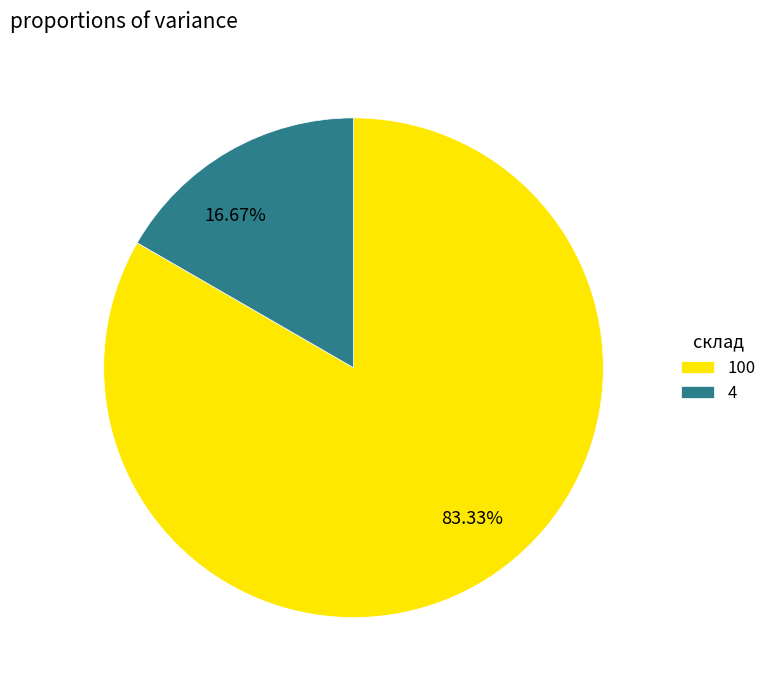

Which category has the biggest portion of the pie?

100